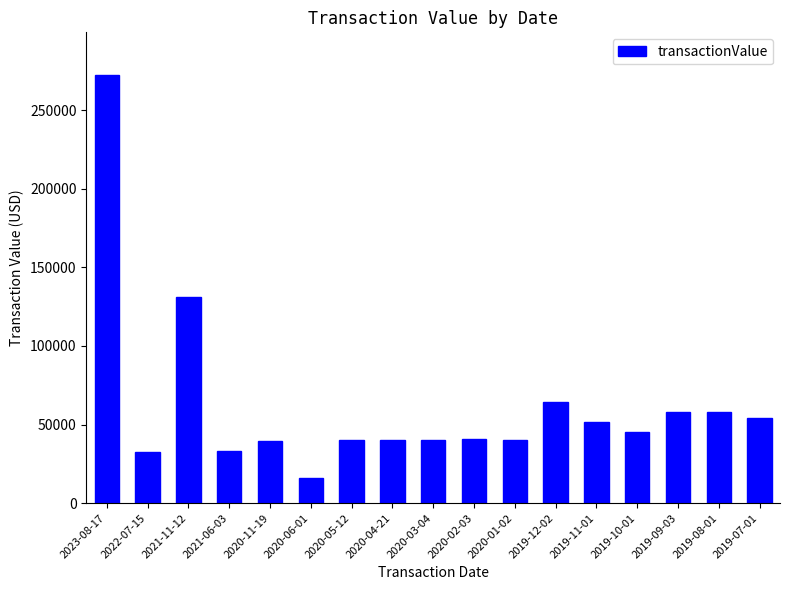

True or false: the data shows 58275 at 2019-09-03.

True